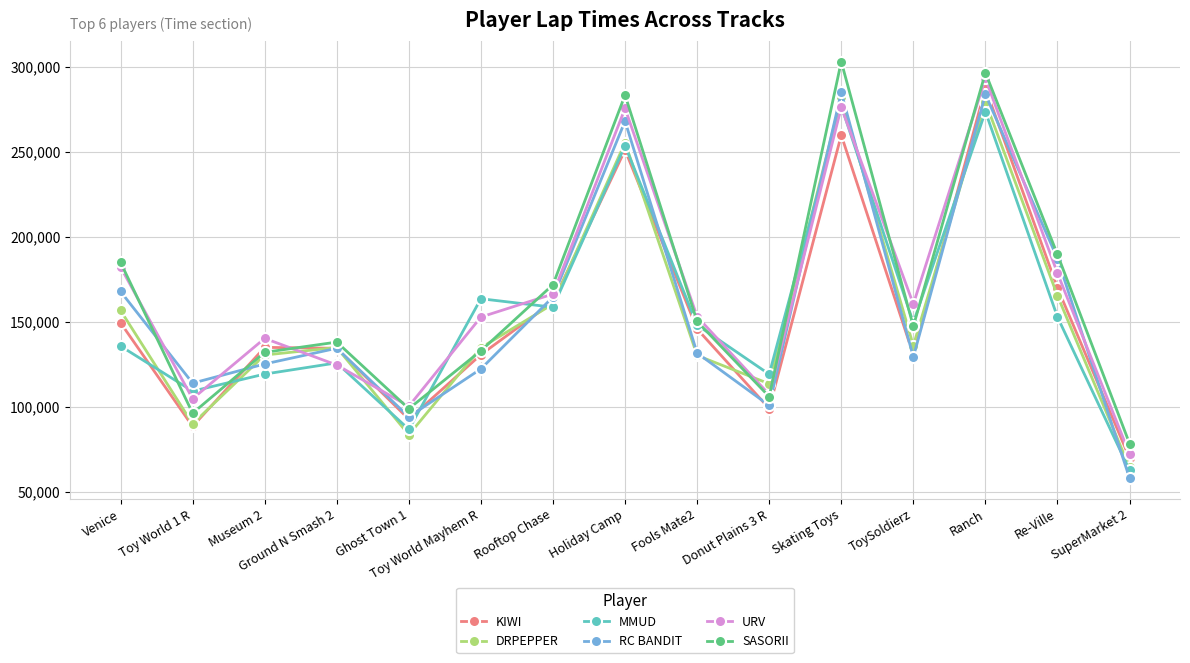

List the series in order of their peak value, highest first.

SASORII, URV, KIWI, RC BANDIT, DRPEPPER, MMUD